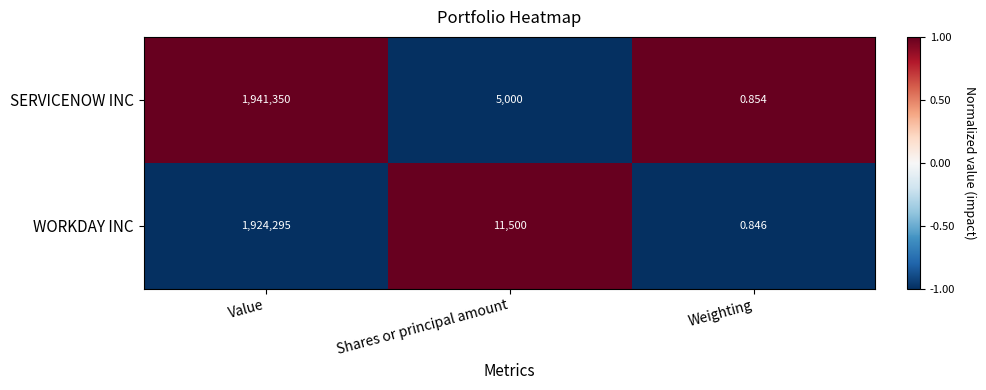

Which label corresponds to the smallest value in the chart?

Weighting